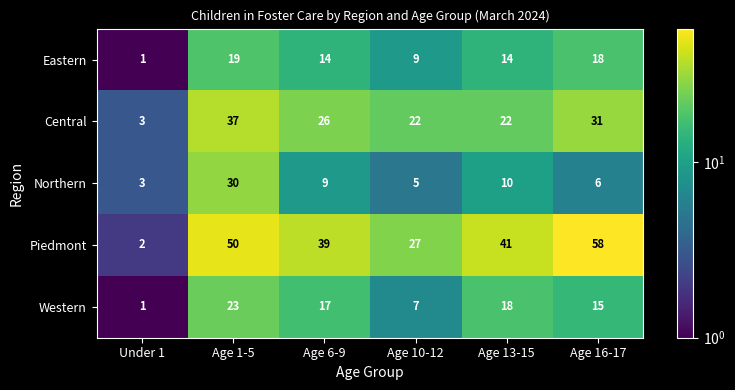

At which category does the chart reach its peak across all series?

Age 16-17